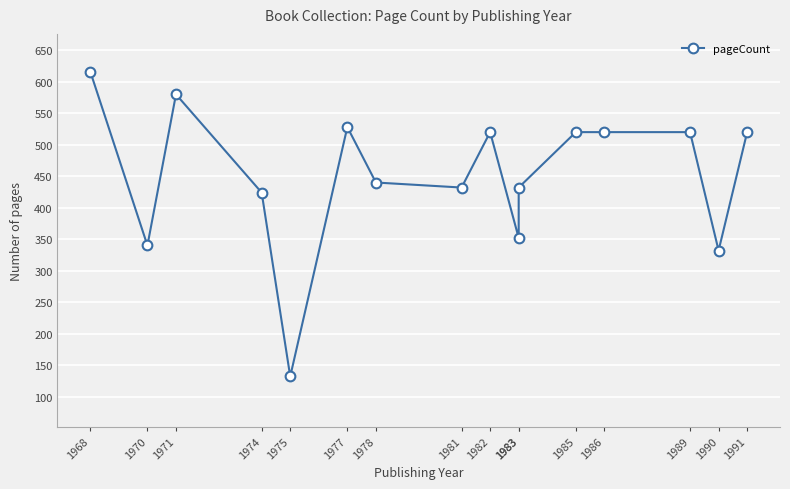

What is the value of the 3rd point from the left?

580